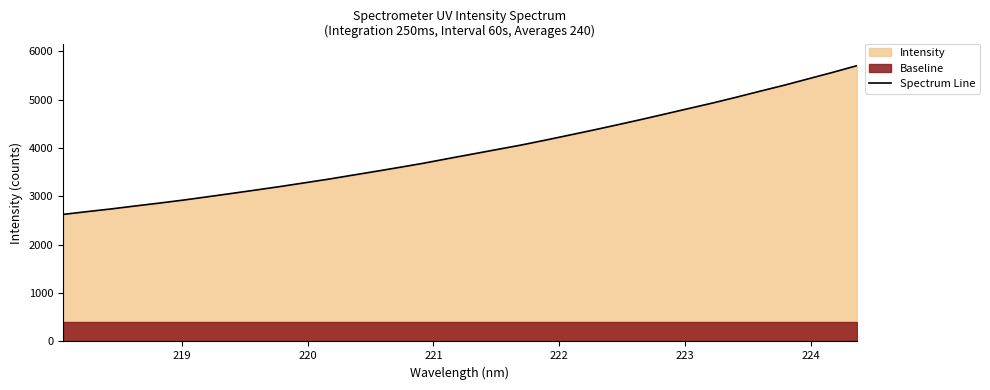

Does the chart display data point markers on the line(s)?

No